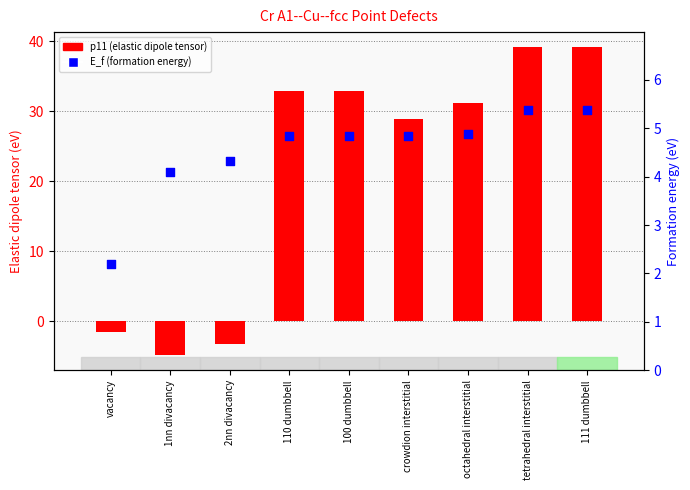

At how many categories does at least one series exceed 0?

9